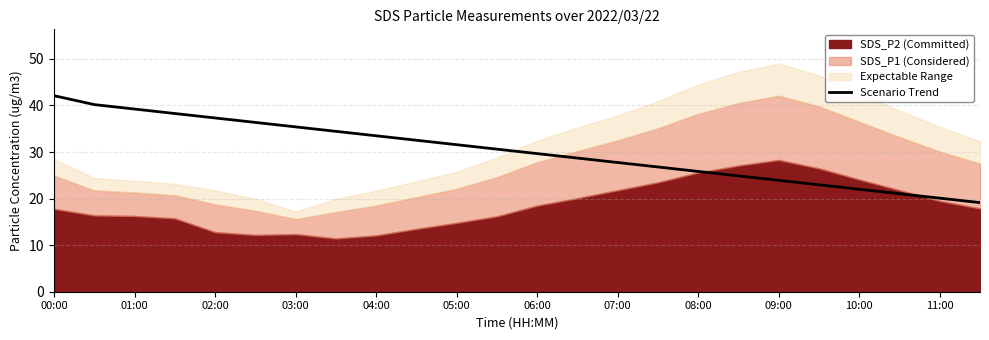

True or false: Scenario Trend has a value of 20.1 at 11:00.

True